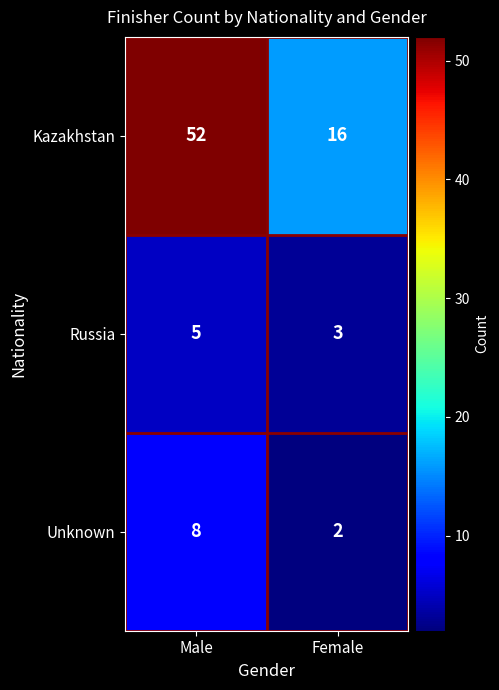

Reading right to left, extract all data points from this chart.

Kazakhstan: Female=16	Male=52
Russia: Female=3	Male=5
Unknown: Female=2	Male=8